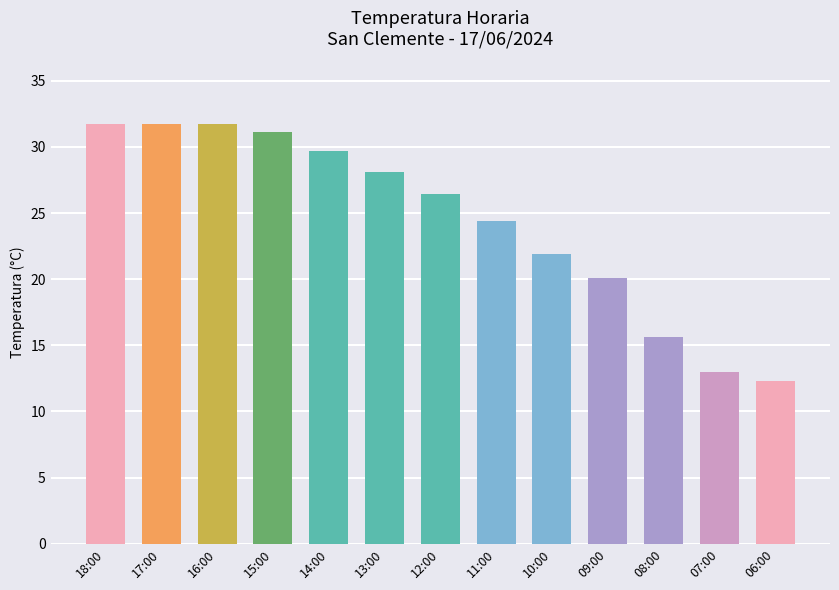

Read the value at 09:00.

20.1